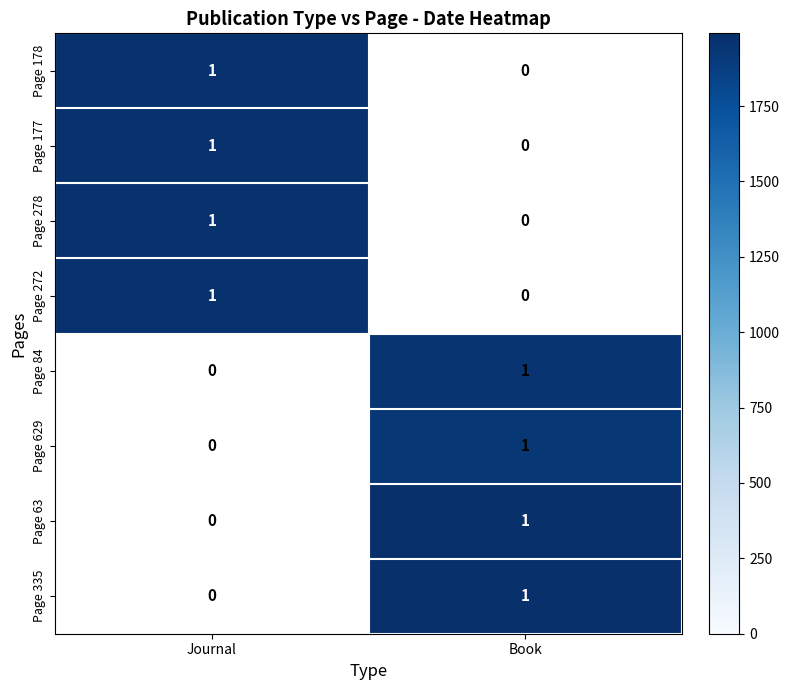

Which series has the widest spread of values?

Page 178